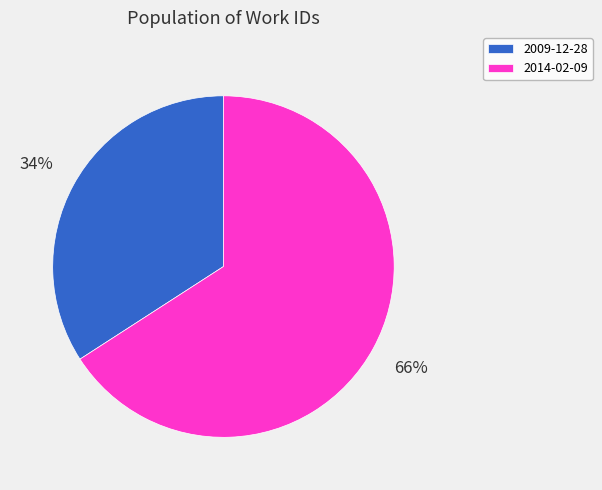

Count the number of slices in the pie.

2